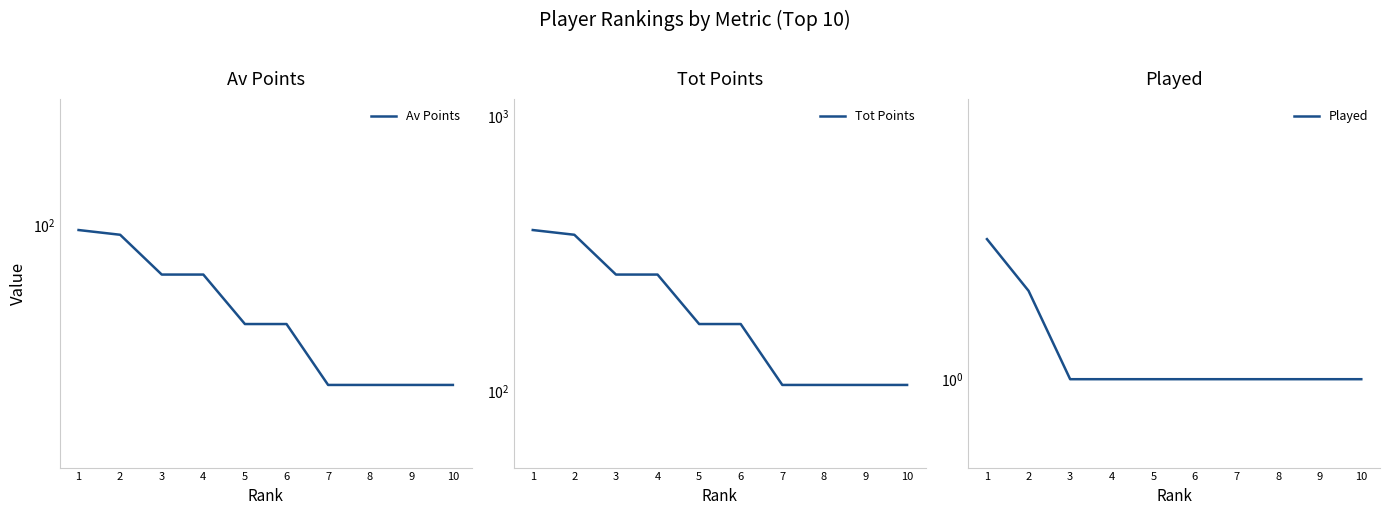

What is the sum of all Tot Points values?

2055.0